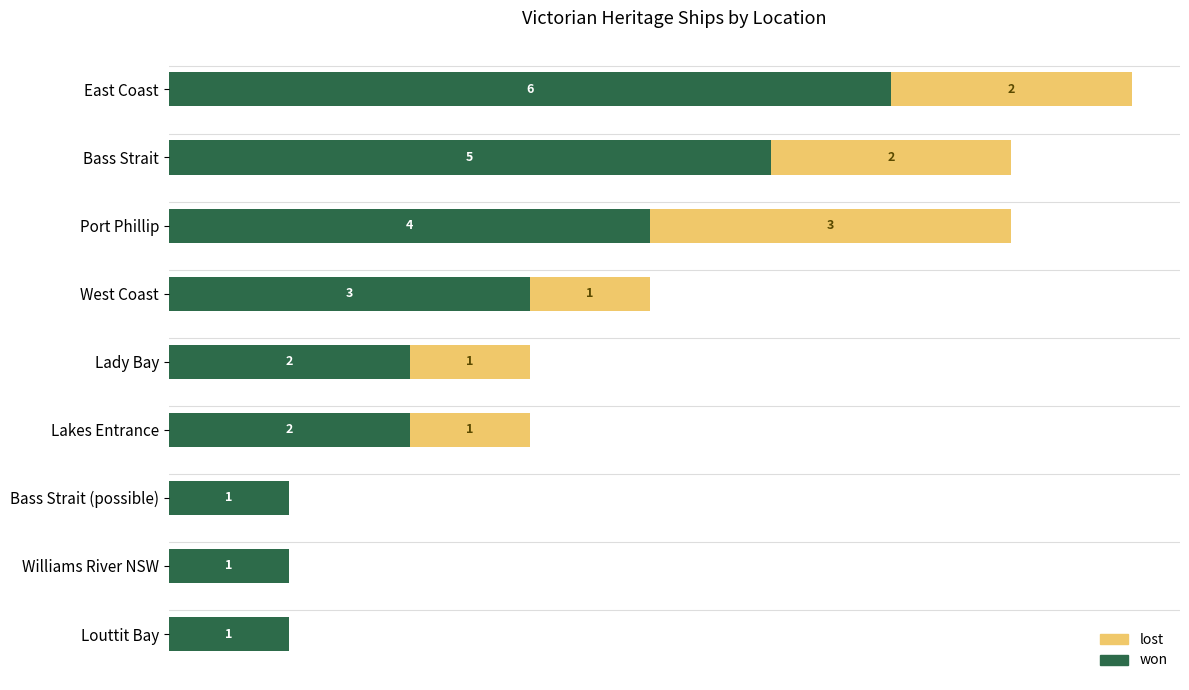

At which category is the sum across all series the highest?

East Coast